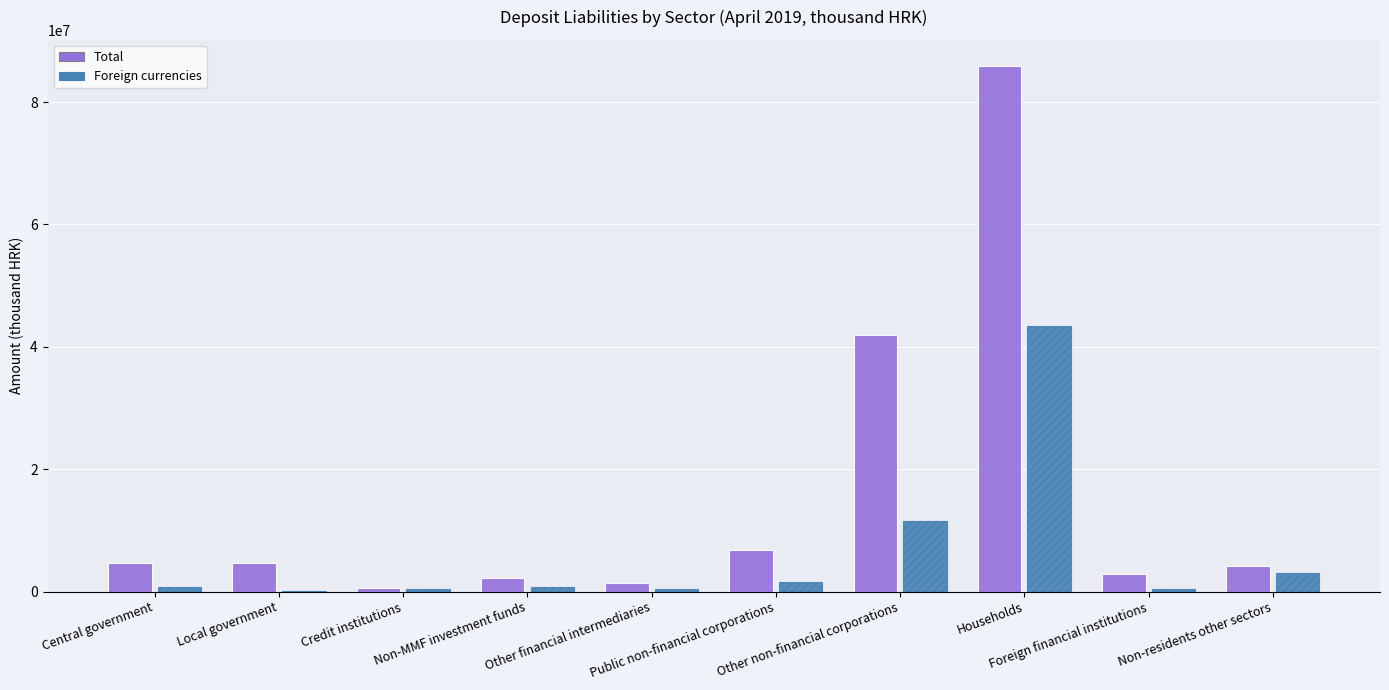

What is the maximum value for Total?

85858445